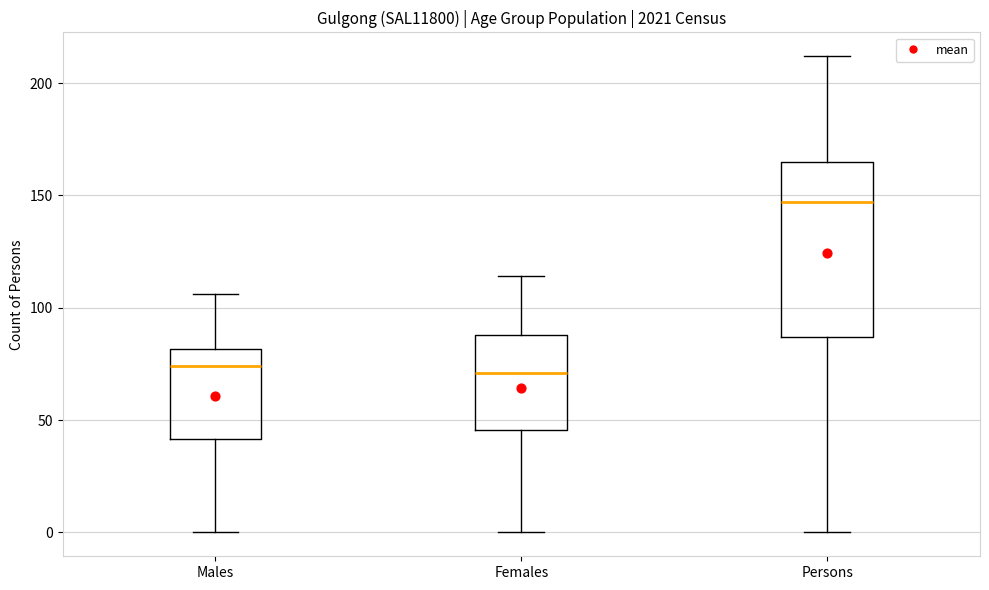

Comparing the boxes themselves (not the whiskers), which one is the tallest?

Persons